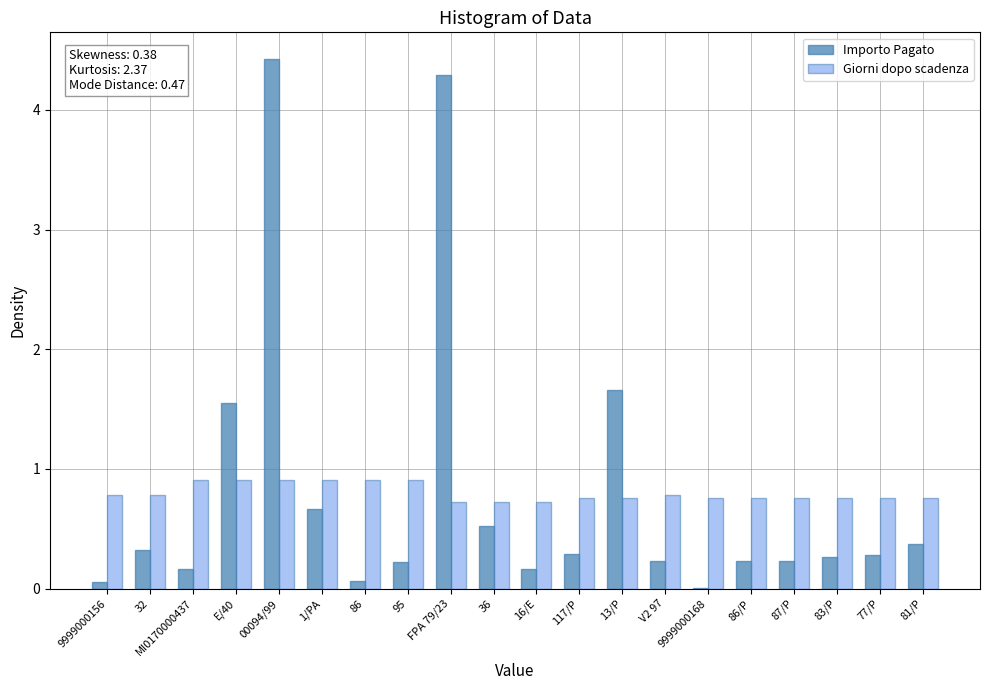

Is it true that Importo Pagato equals 0.1 at 117/P?

False